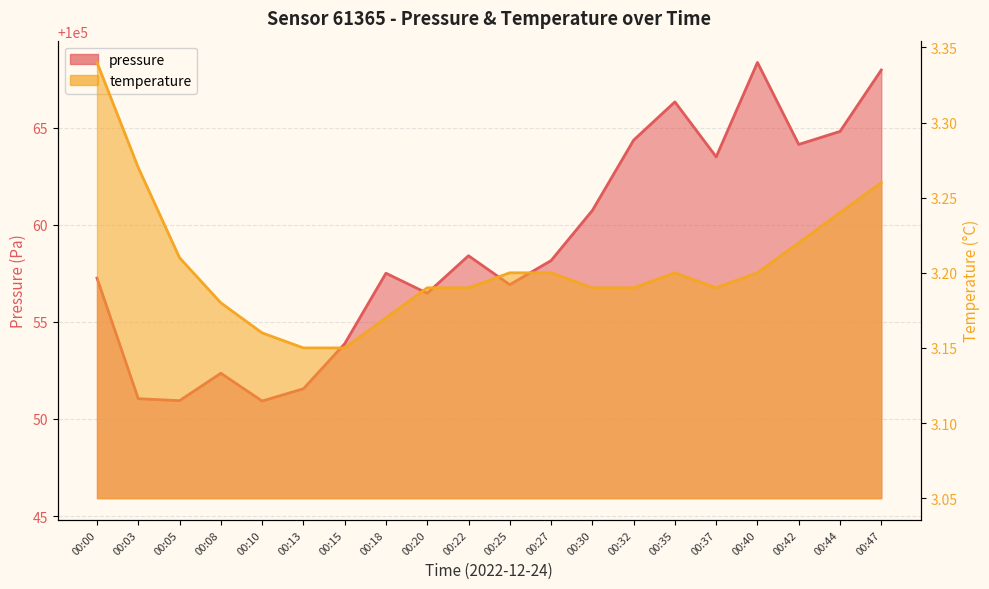

Does the chart display data point markers on the line(s)?

No